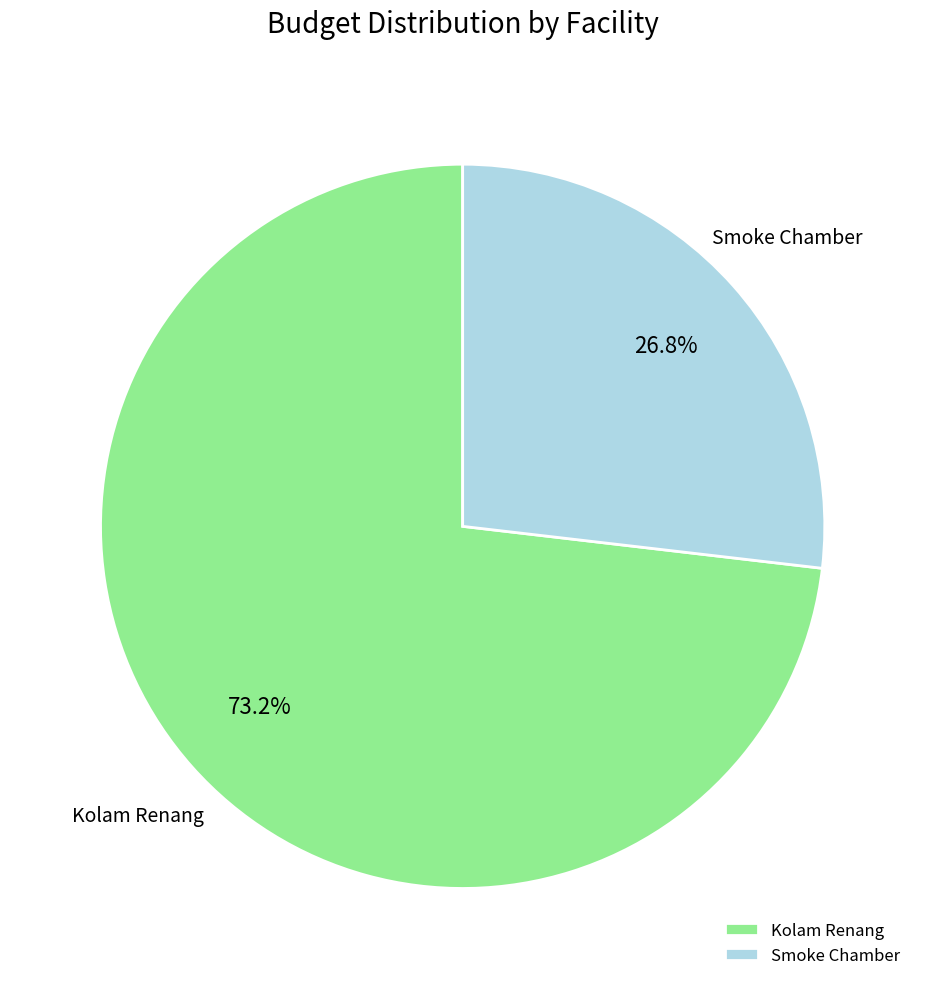

What percentage is NOT represented by Kolam Renang?

26.8%